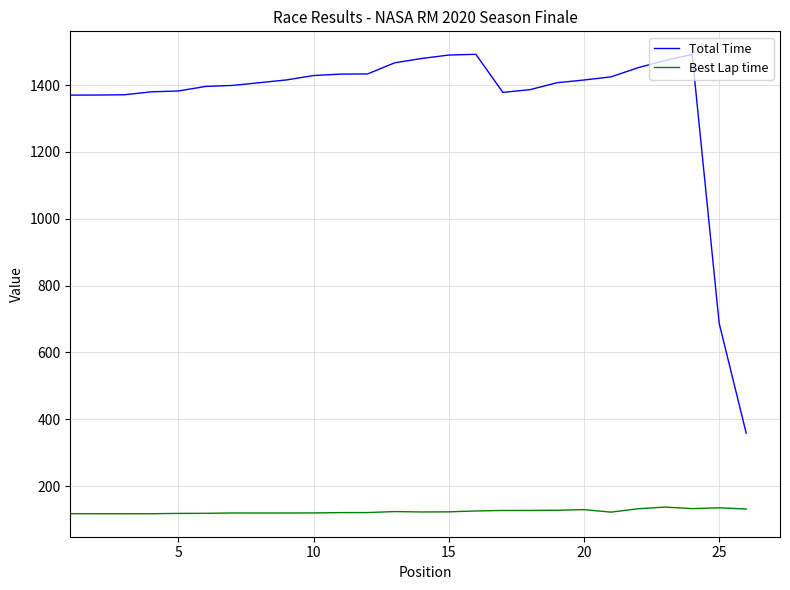

What are all the series names shown in the legend?

Total Time, Best Lap time